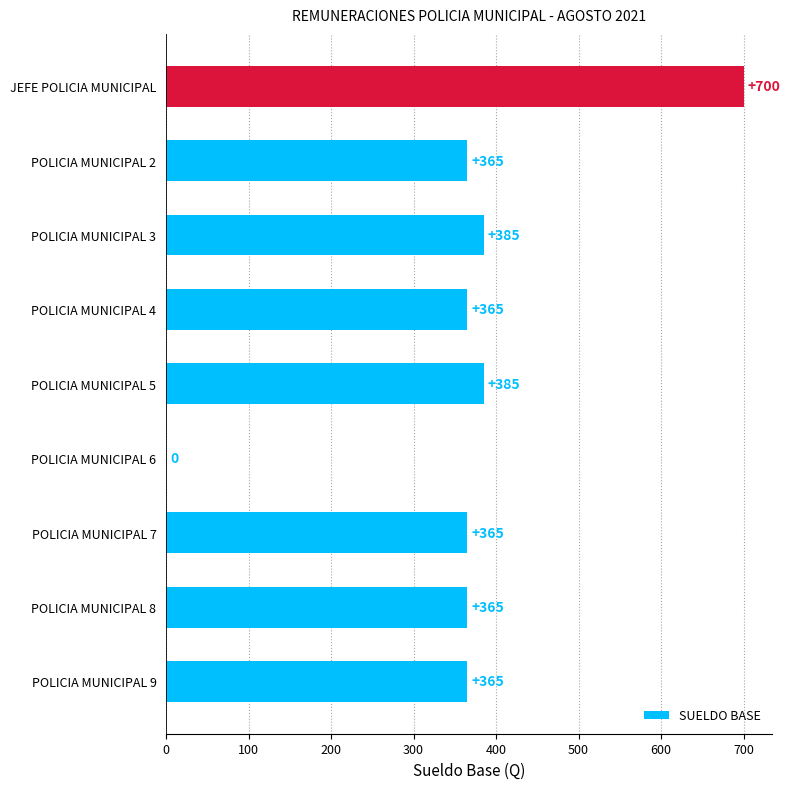

How many distinct data groups are displayed?

1